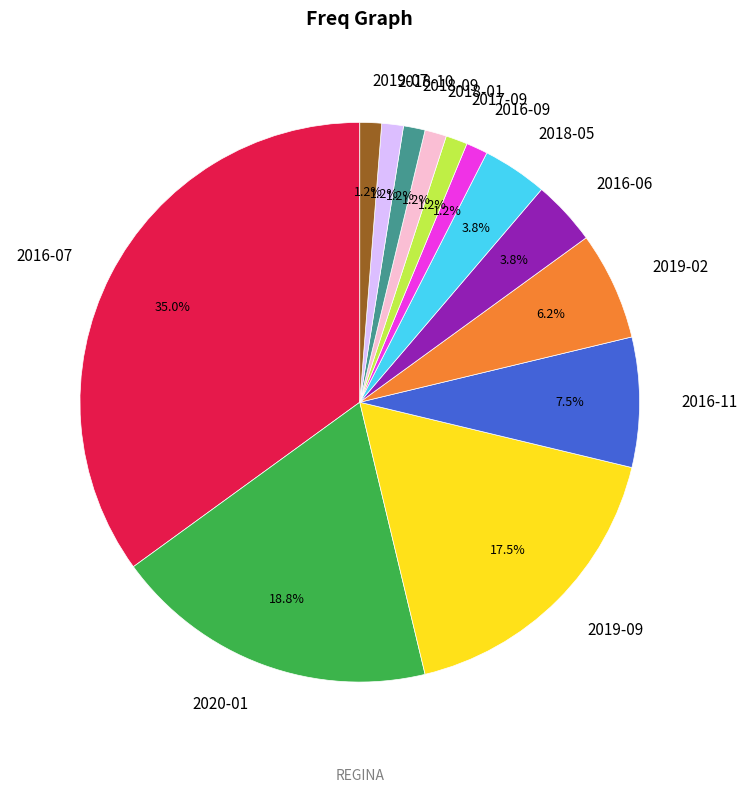

Count the number of slices in the pie.

13